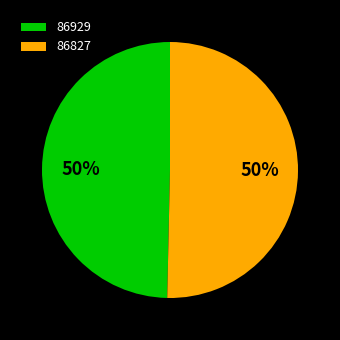

Combined, do 86827 and 86929 account for over 50%?

Yes